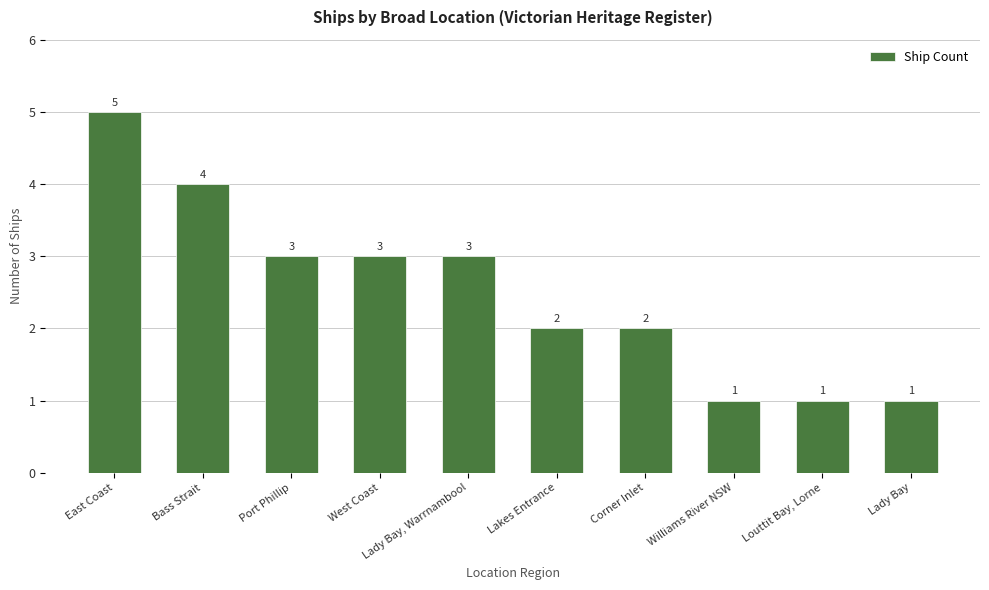

The value at Lady Bay is 0. True or false?

False